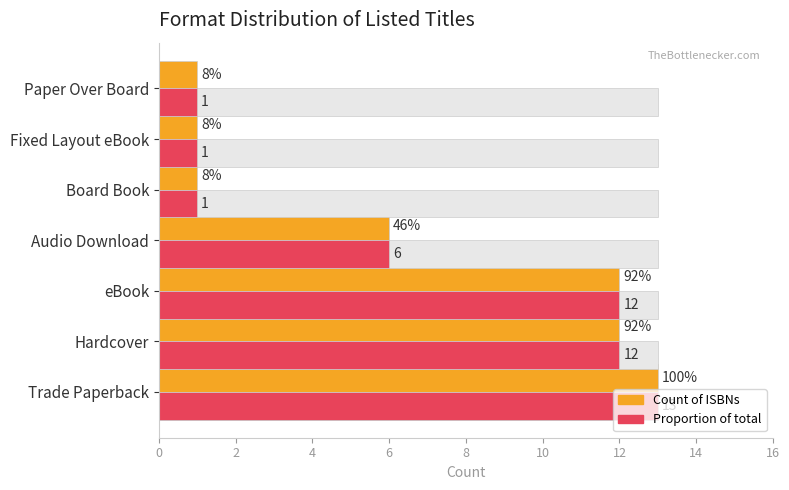

What is the total value across all series at Hardcover?

37